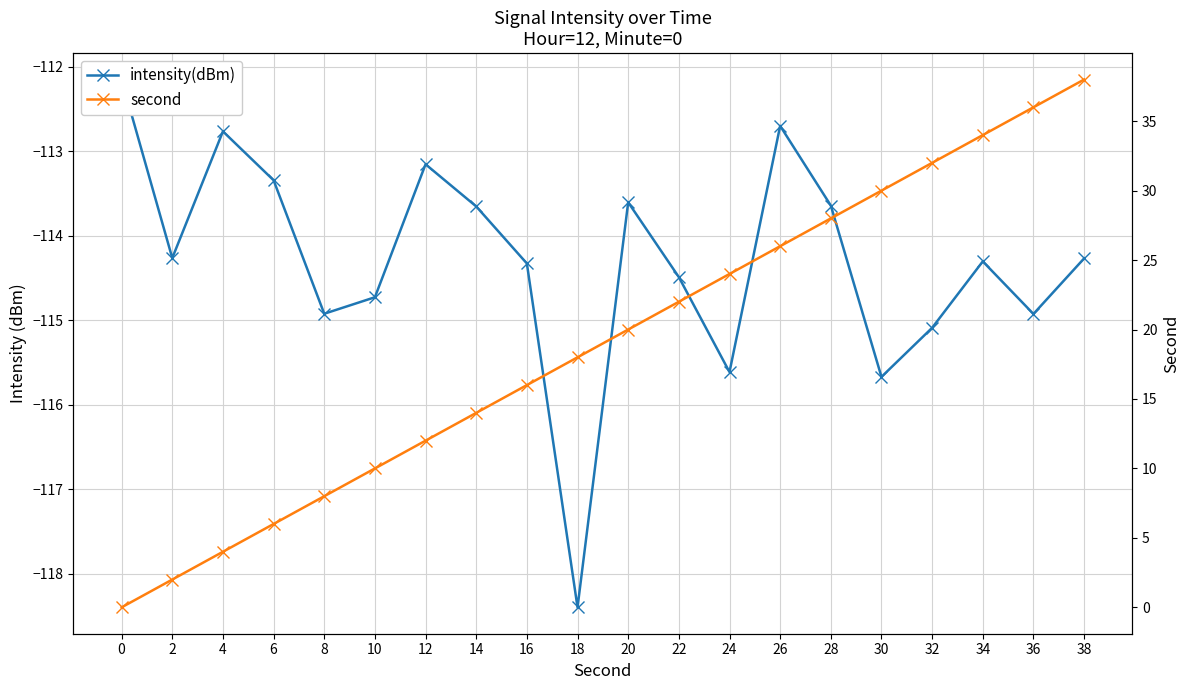

True or false: second and intensity(dBm) cross at least once.

False